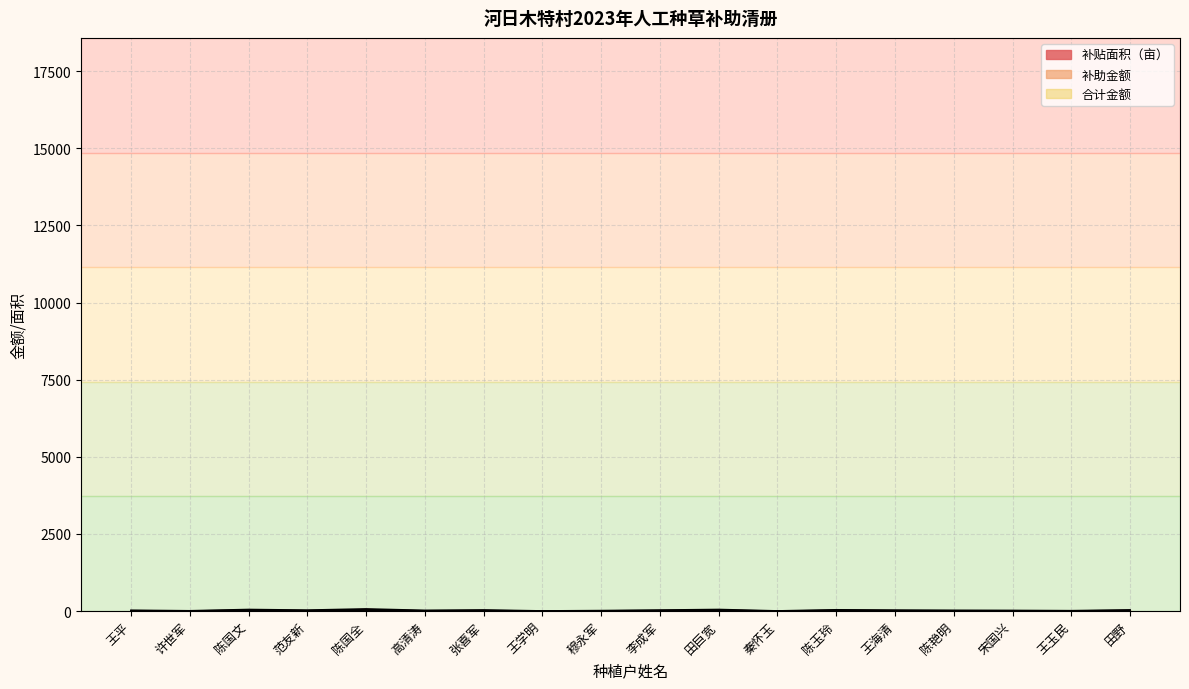

What is the value of the 合计金额 point at the 9th from the left?

3.9